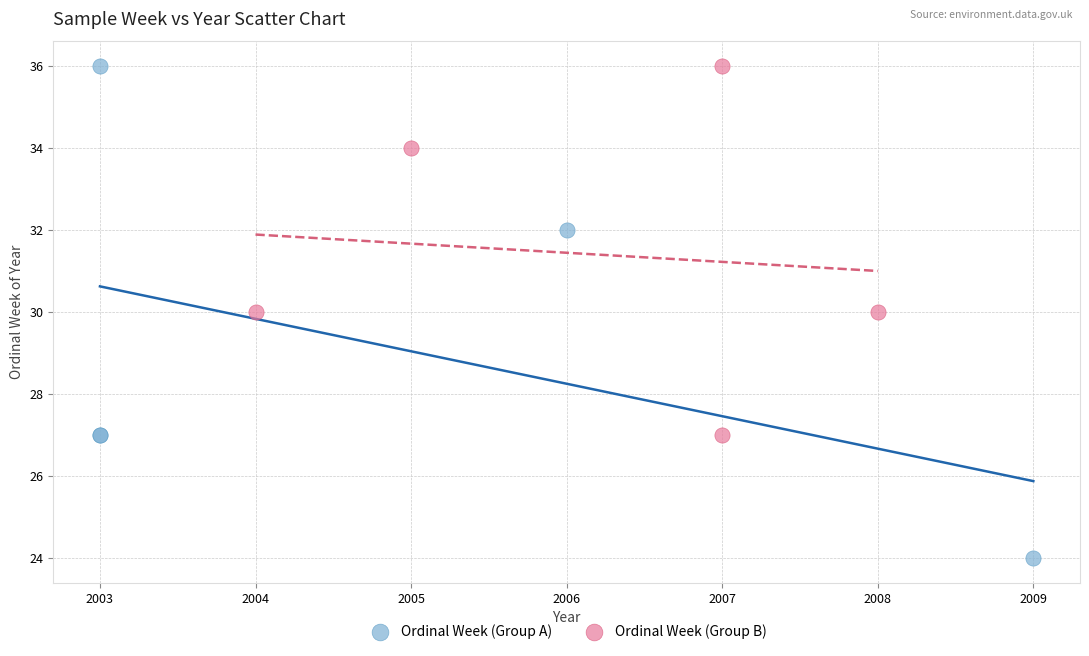

Which series reaches the minimum Y coordinate?

Ordinal Week (Group A)